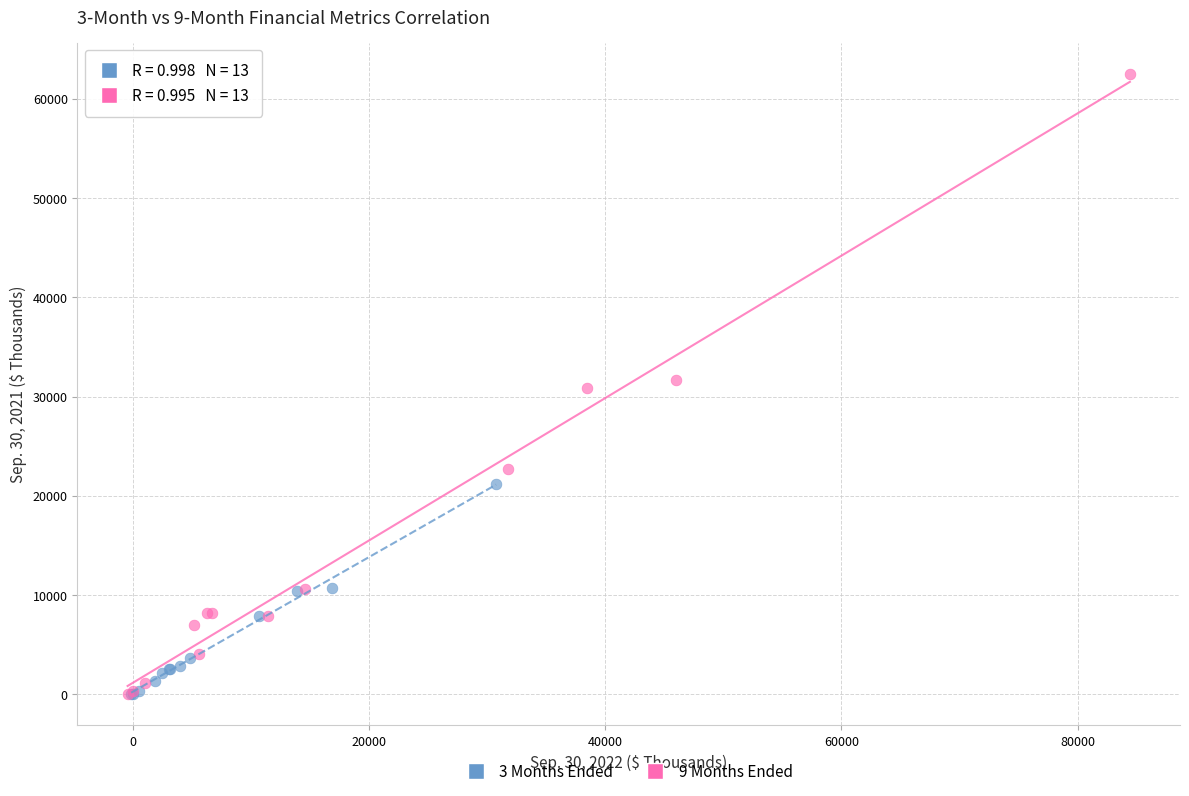

Which series reaches the maximum Y coordinate?

9 Months Ended